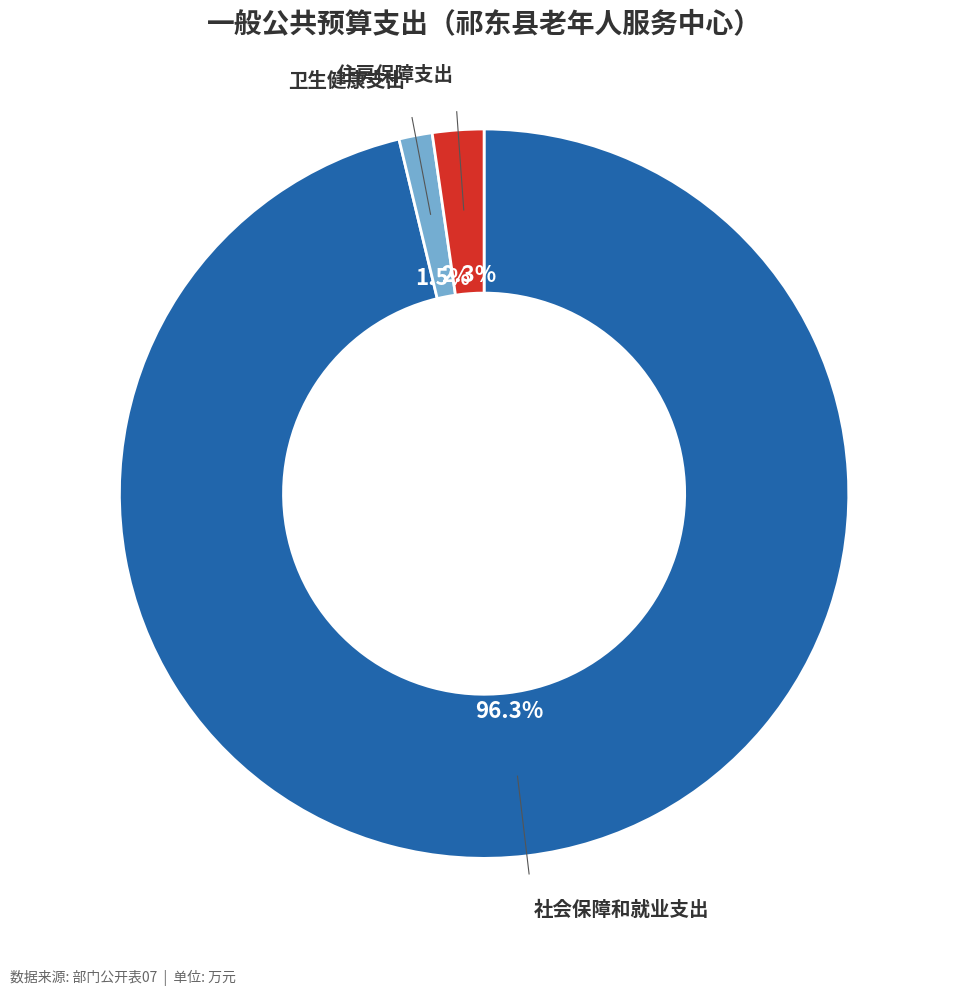

Does any single category account for the majority?

Yes